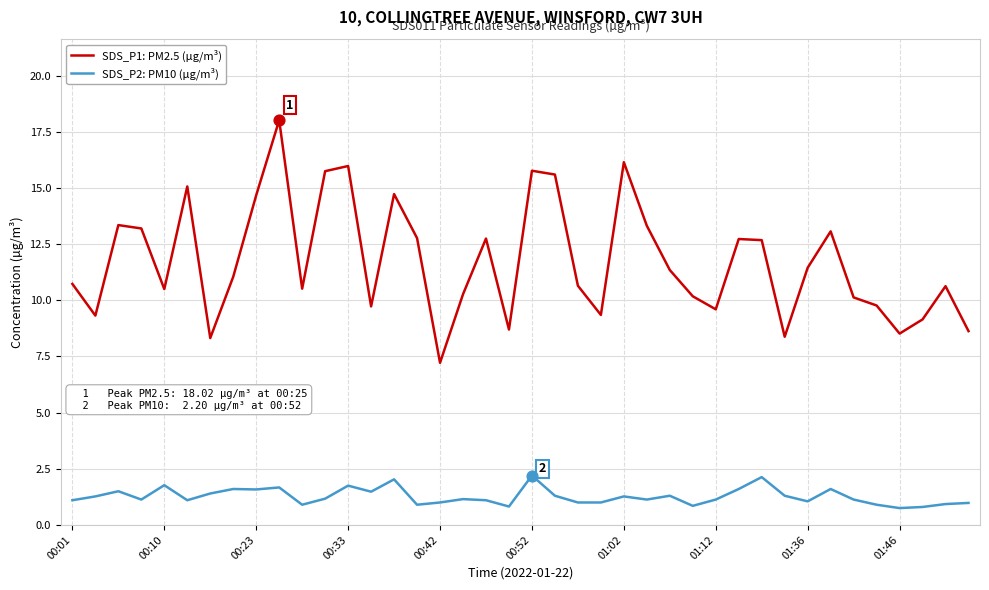

Which series has the largest total across all categories?

SDS_P1: PM2.5 (µg/m³)